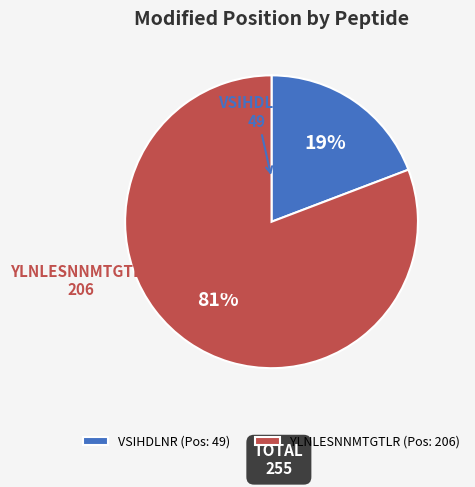

Rank the categories by value from lowest to highest.

VSIHDLNR, YLNLESNNMTGTLR